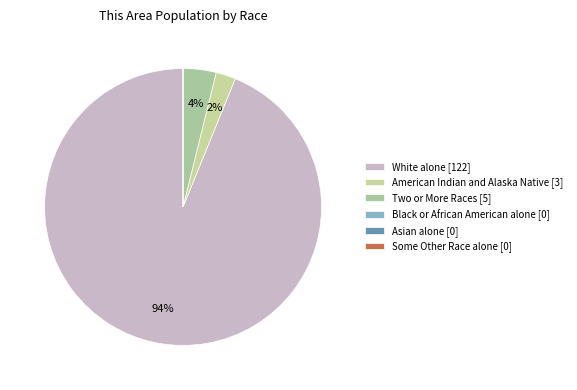

Rank the categories by value from highest to lowest.

White alone, Two or More Races, American Indian and Alaska Native, Black or African American alone, Asian alone, Some Other Race alone